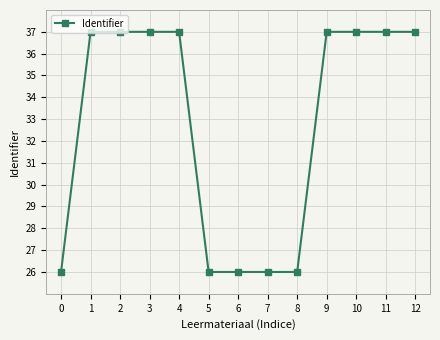

True or false: the data has more than 0 interior local peaks.

True